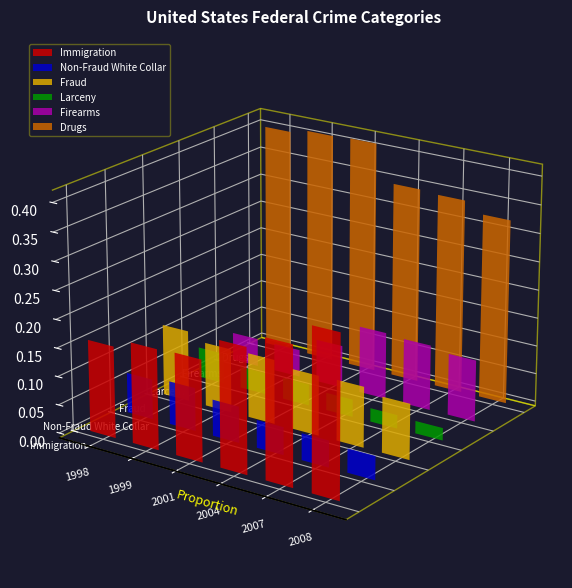

What is the highest value of the Fraud series?

0.1